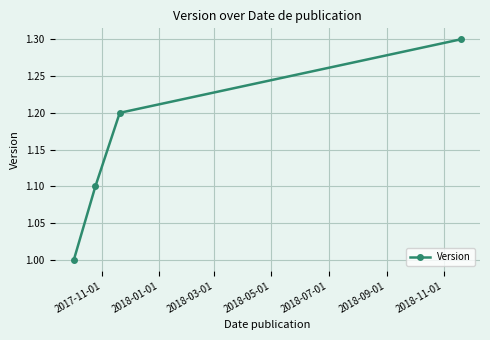

What is the greatest value displayed?

1.3